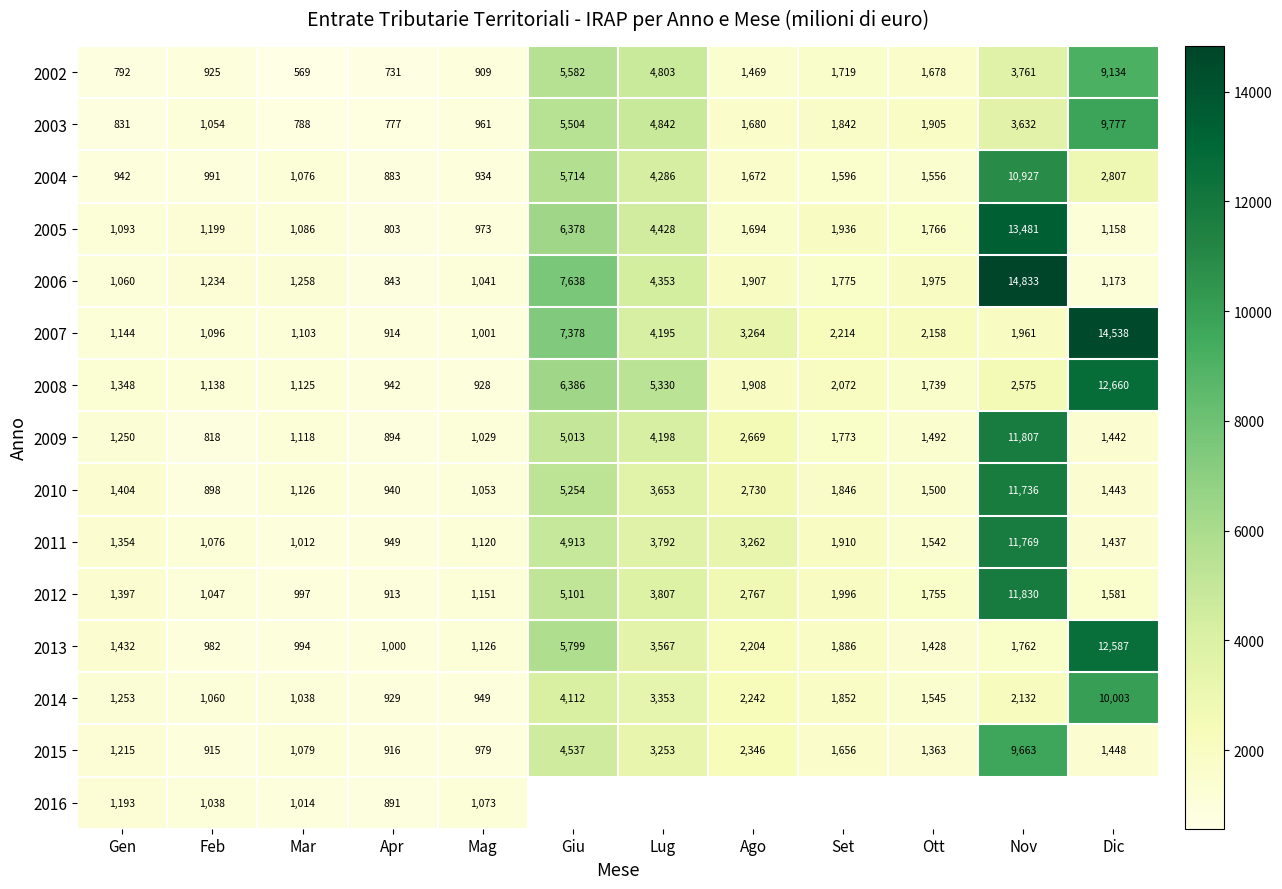

What is the difference between the maximum and minimum values in the 2010 series?

10838